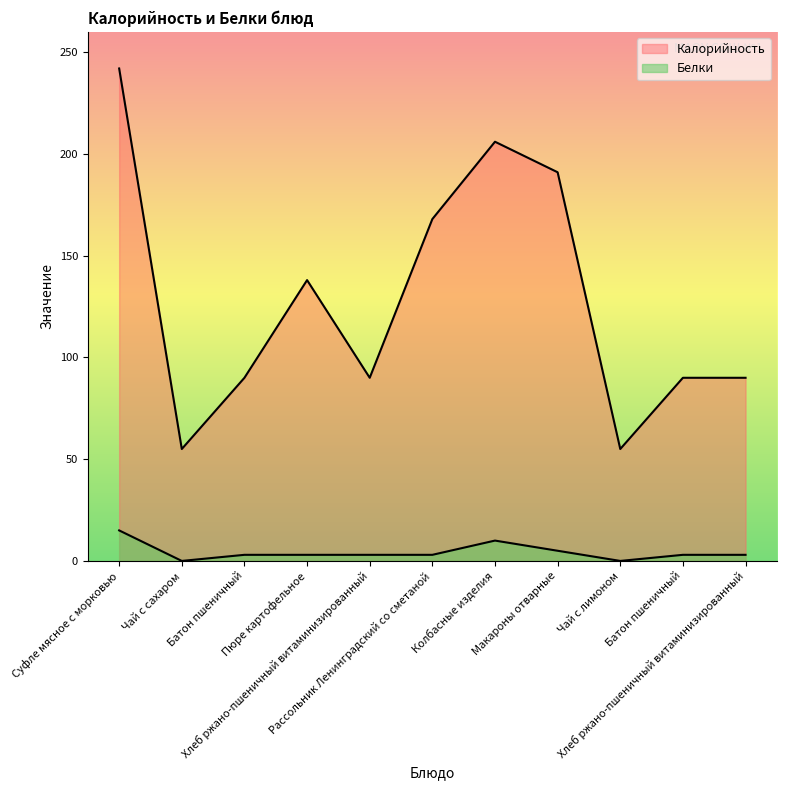

At Макароны отварные, list the series in order from smallest to largest.

Белки, Калорийность